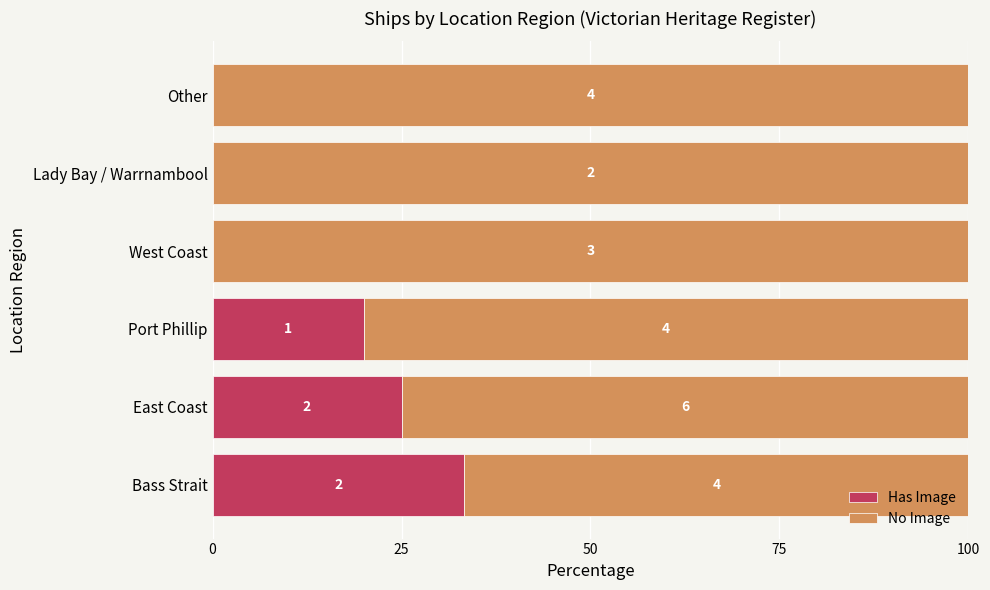

Which series has the widest spread of values?

Has Image